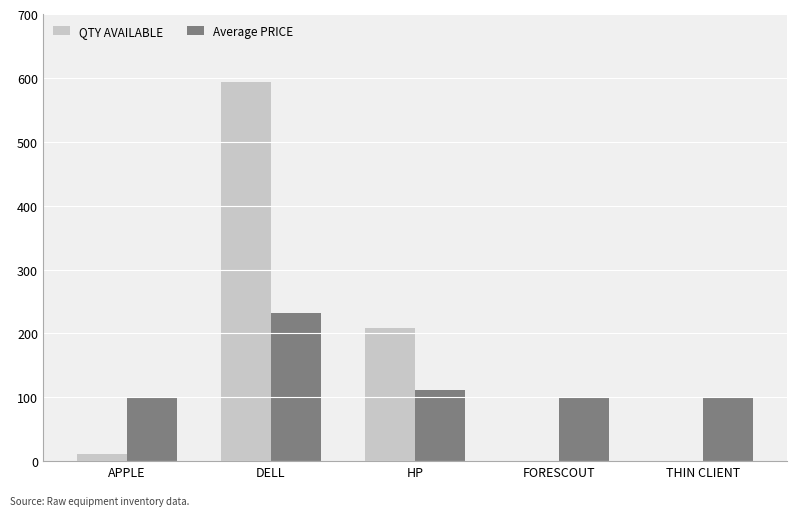

At which category does the chart reach its peak across all series?

DELL